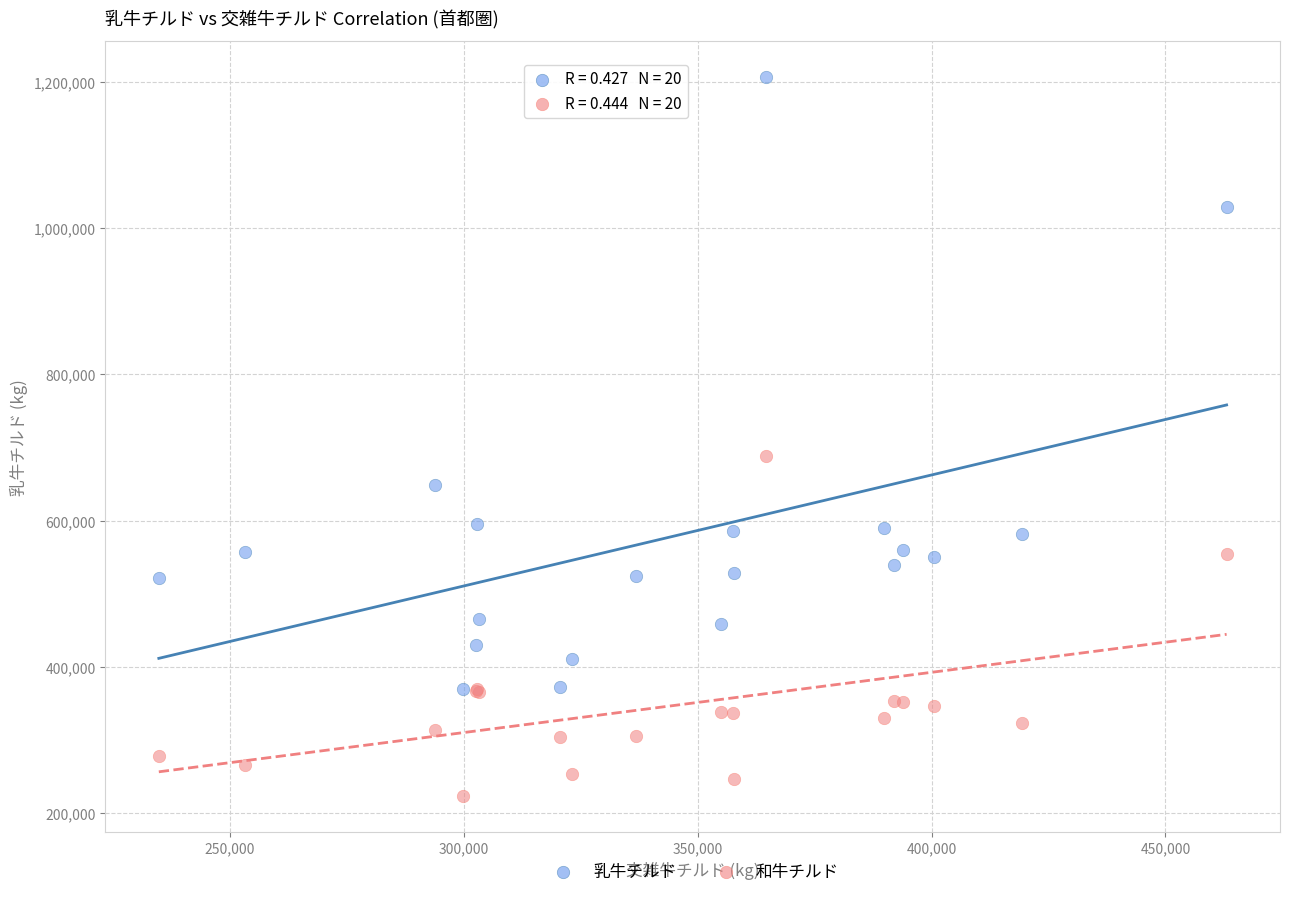

Which series contains the lowest Y value?

和牛チルド